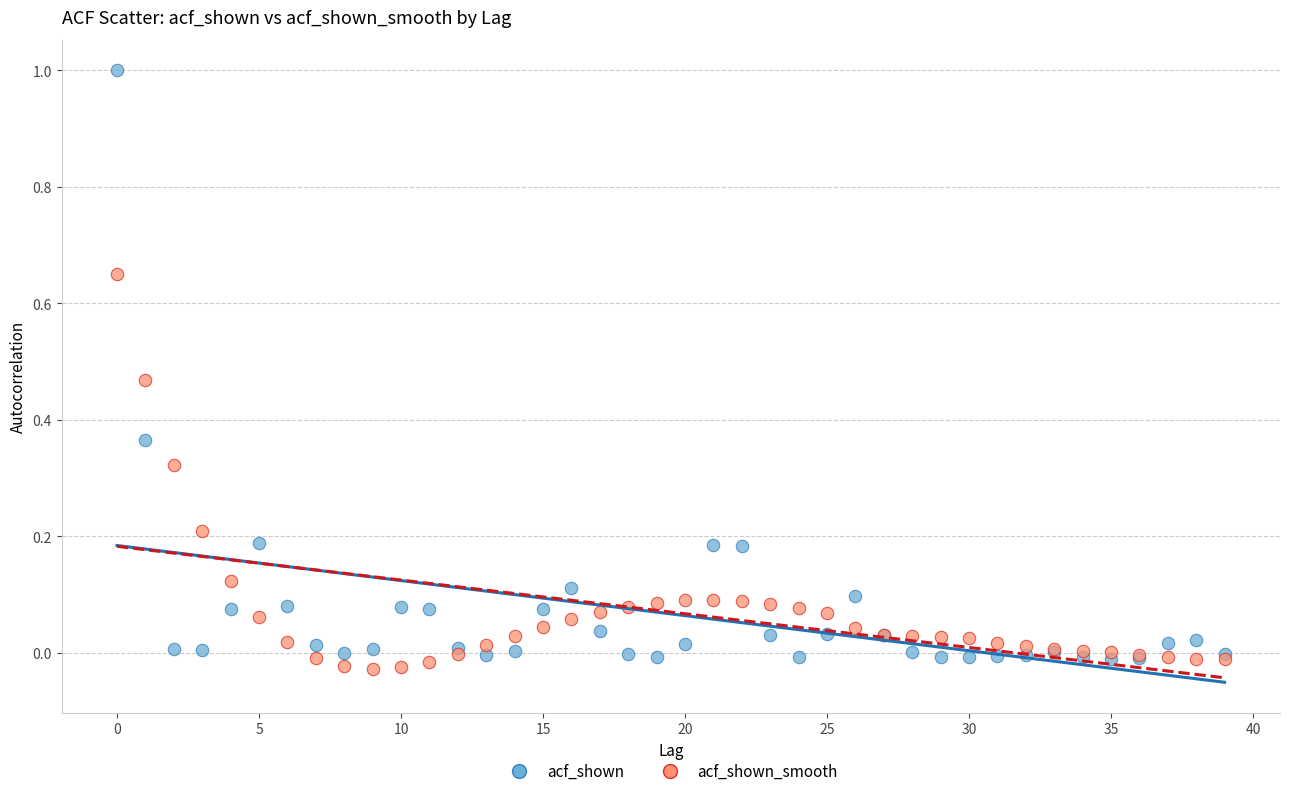

Which series has the widest spread of Y values?

acf_shown